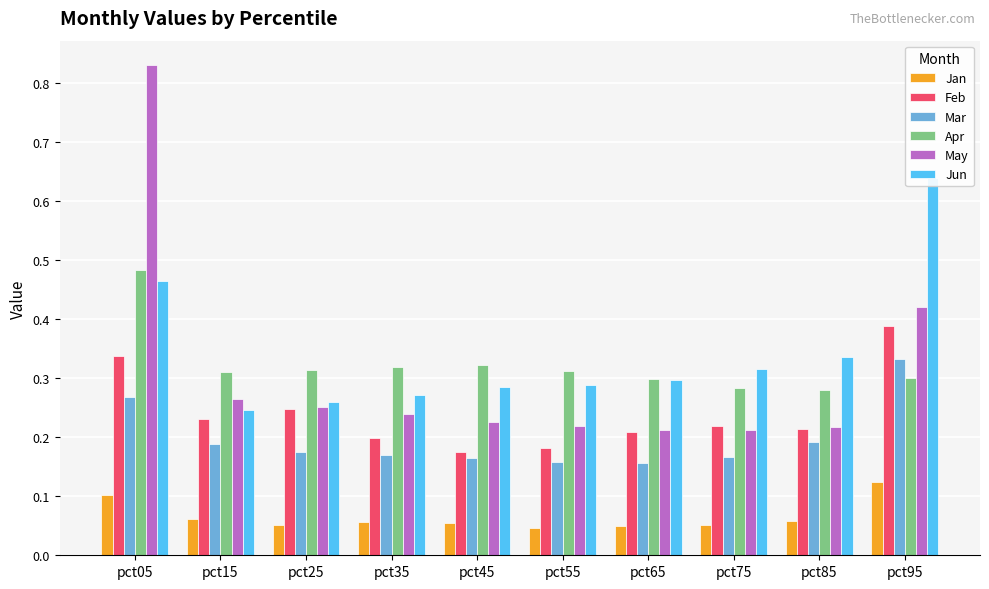

What is the value of the Apr bar at the 3rd from the left?

0.3